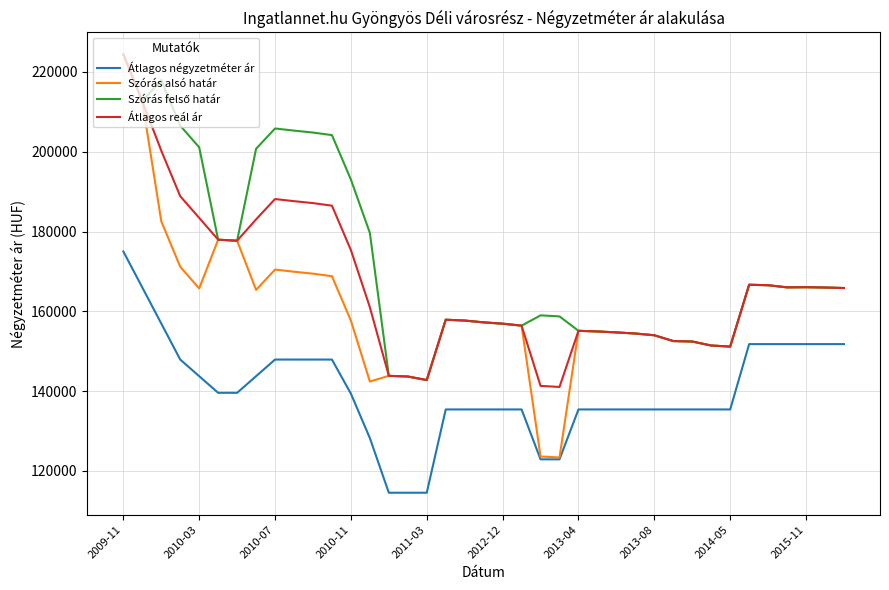

Which series has the largest range (max minus min)?

Szórás alsó határ